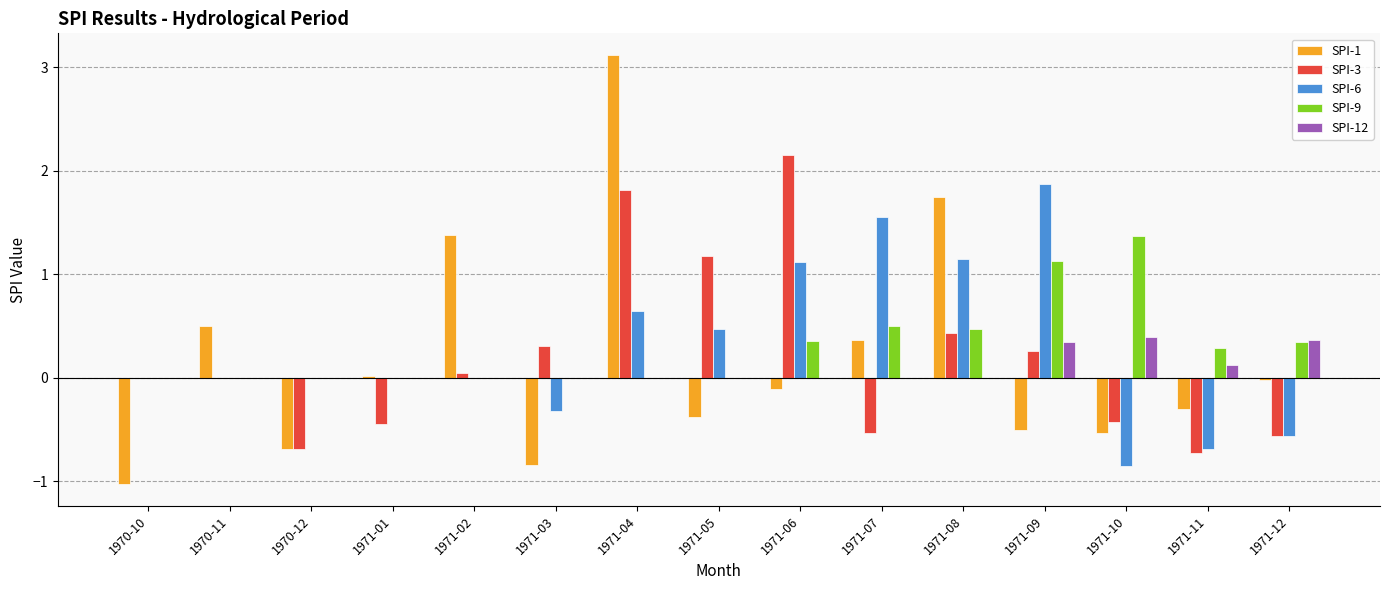

Between 1971-02 and 1971-07, which series saw the biggest shift?

SPI-6